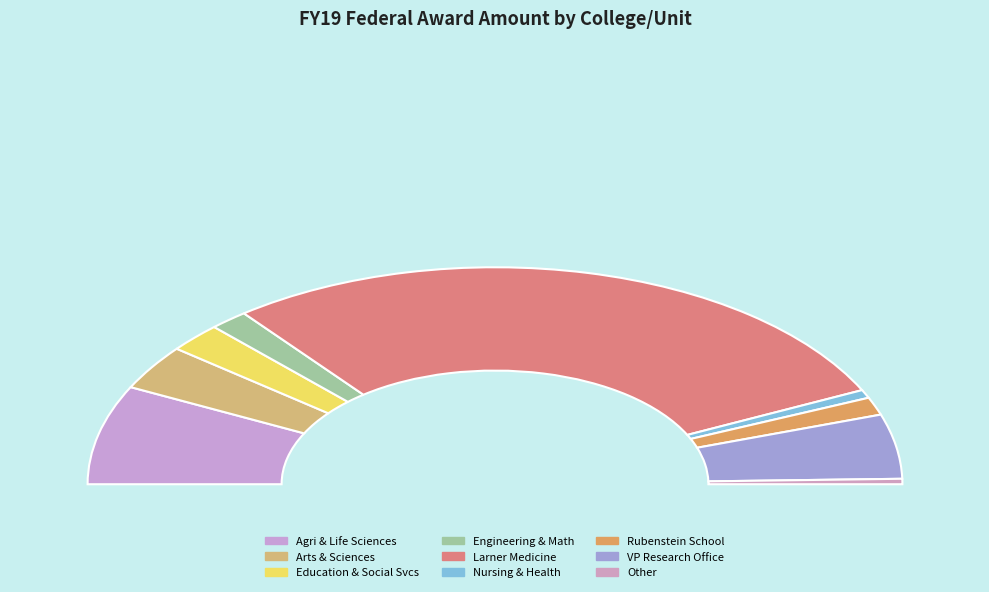

What percentage is the OTHER slice, to the nearest percent?

1%